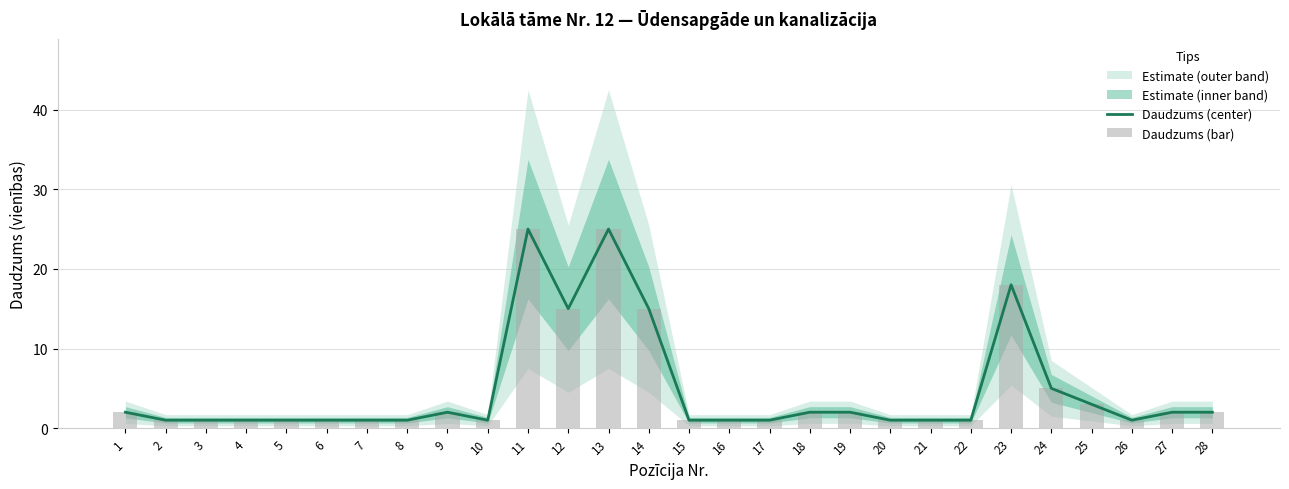

What is the value of the Daudzums (center) bar at the 25th from the left?

3